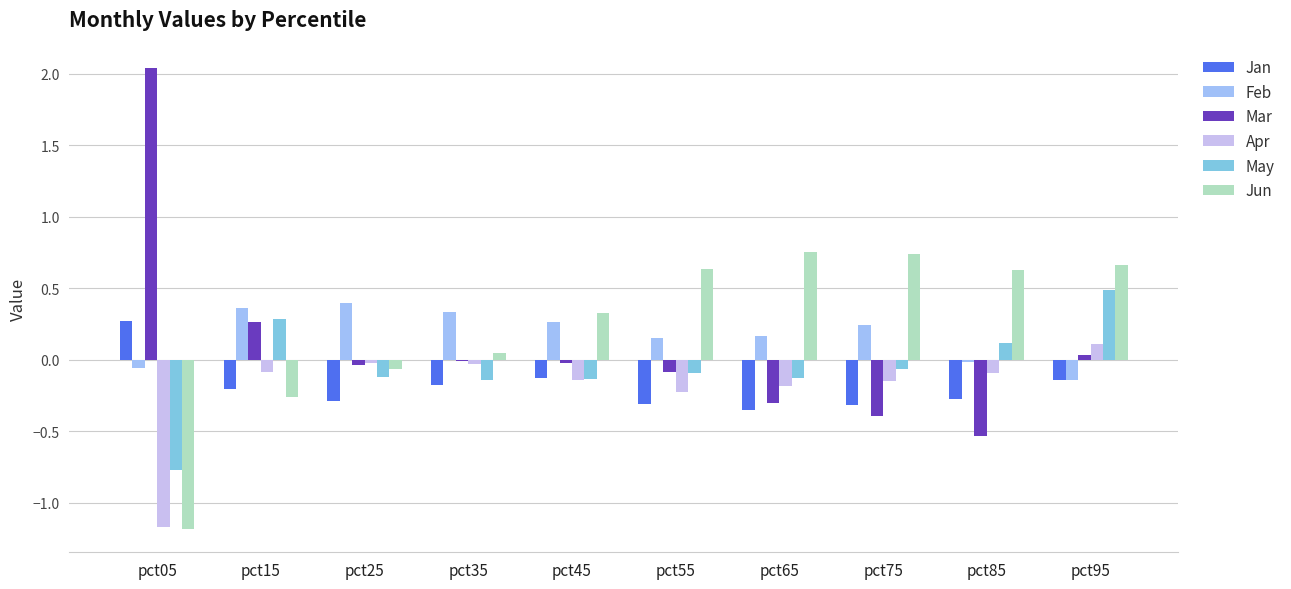

At which category does the chart reach its peak across all series?

pct05